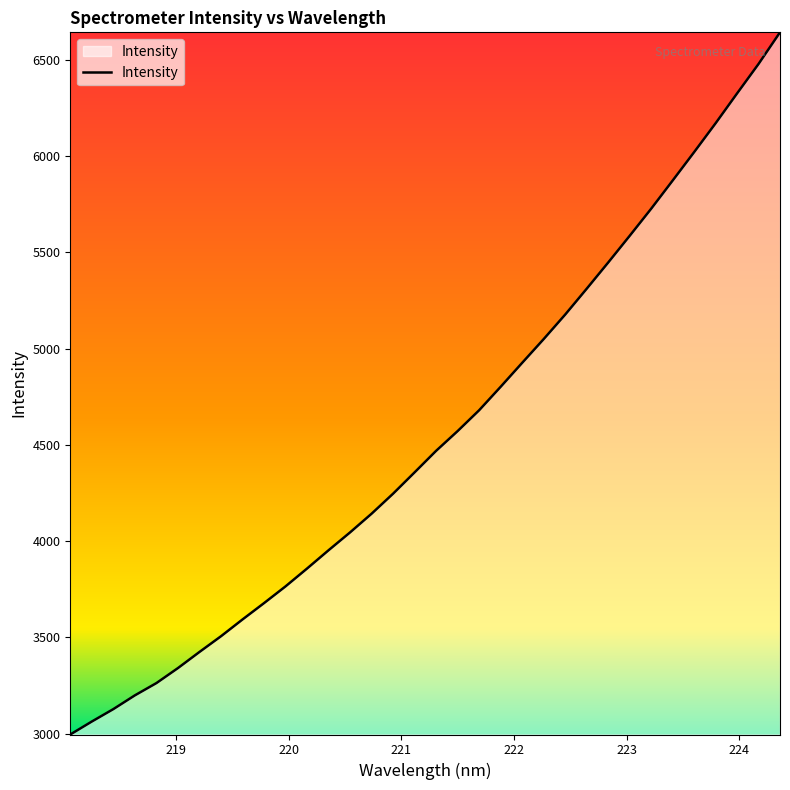

How many lines are shown in the chart?

1